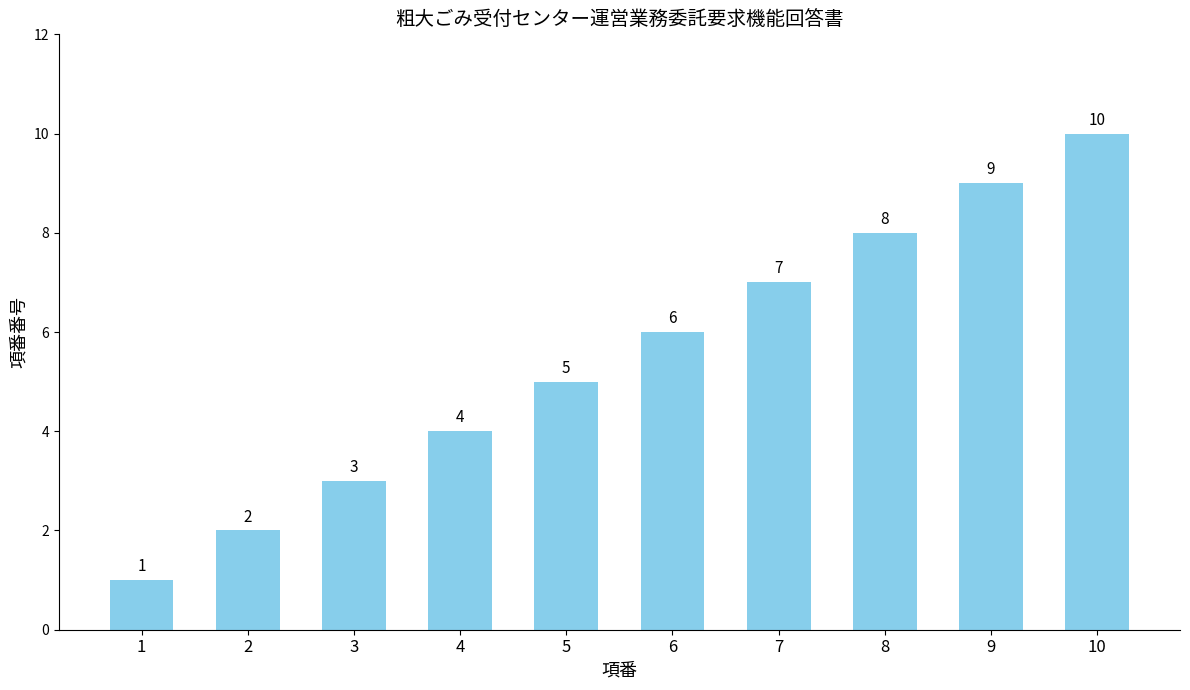

Count the number of categories in the chart.

10